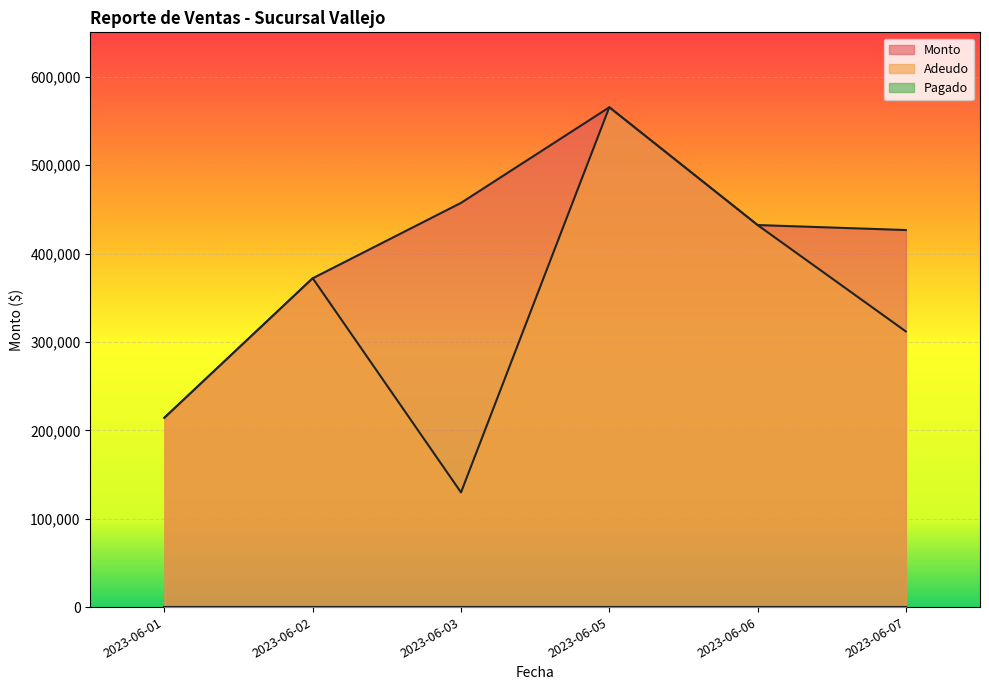

Count the number of categories in the chart.

6